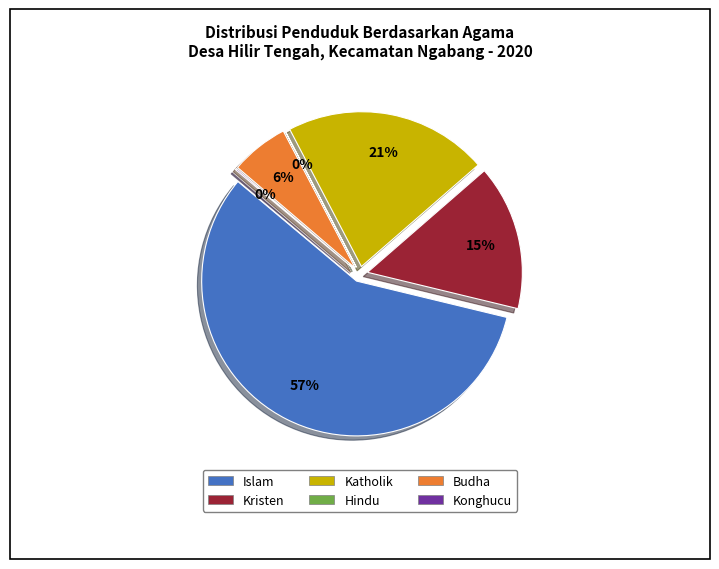

Between Konghucu and Hindu, which is larger?

Konghucu